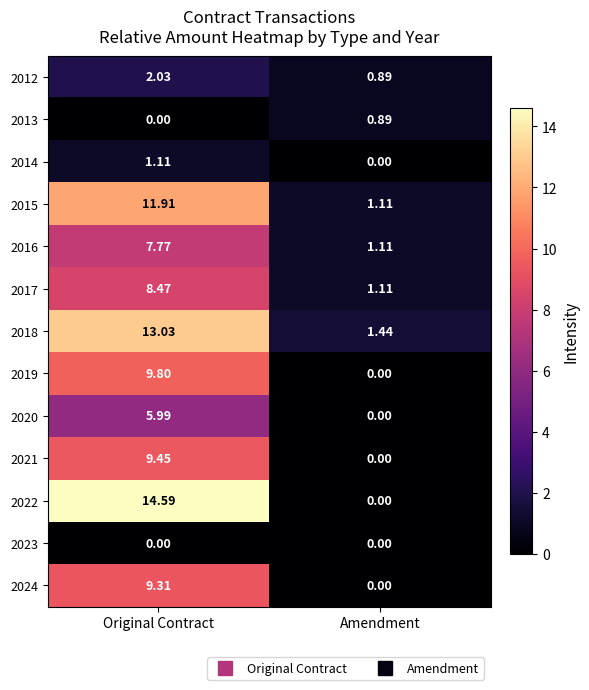

Which series has the largest total across all categories?

2022